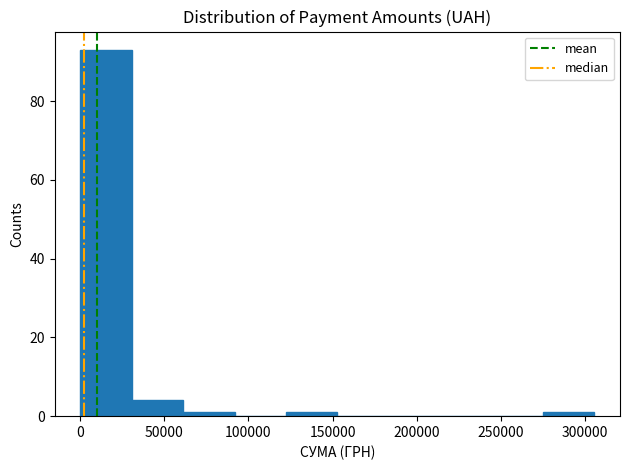

What is the height of the bar covering 30000 to 60000 on the x-axis? Neither the bar edges nor the heights are printed on the chart, so give them approximately, as read against the axes.

4